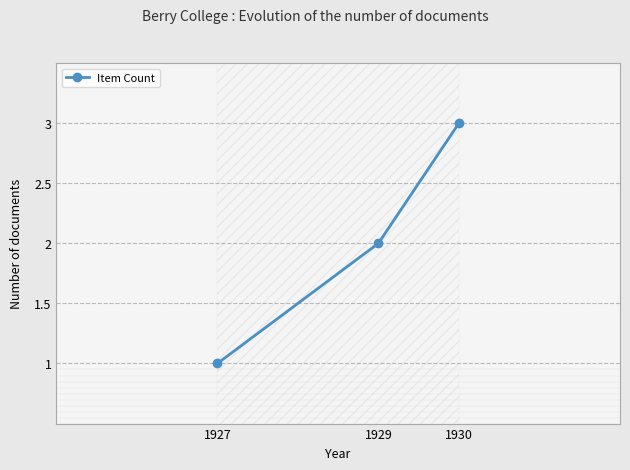

Between 1930 and 1929, which is larger?

1930